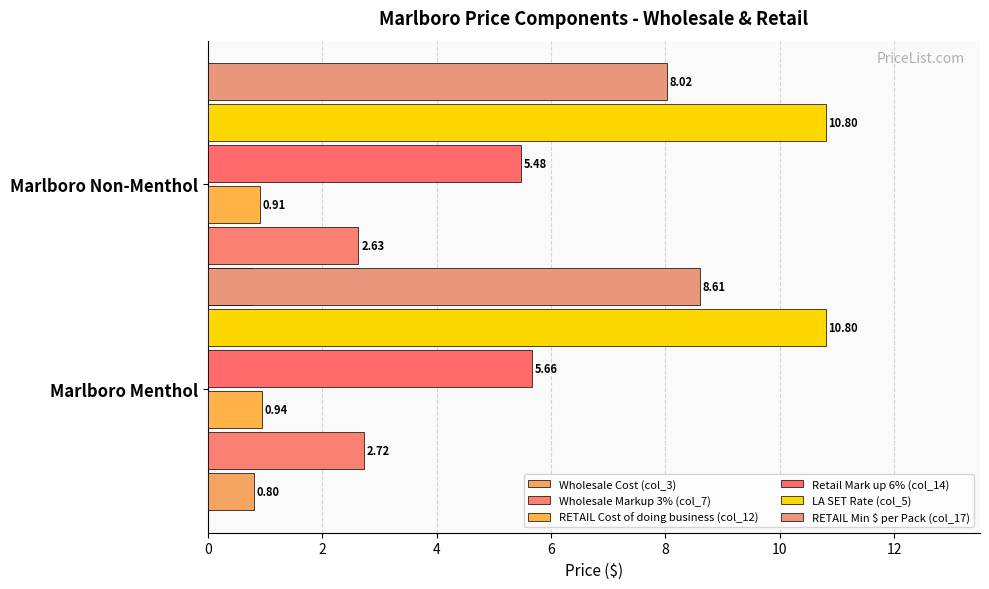

What is the sum of all Wholesale Markup 3% (col_7) values?

5.4